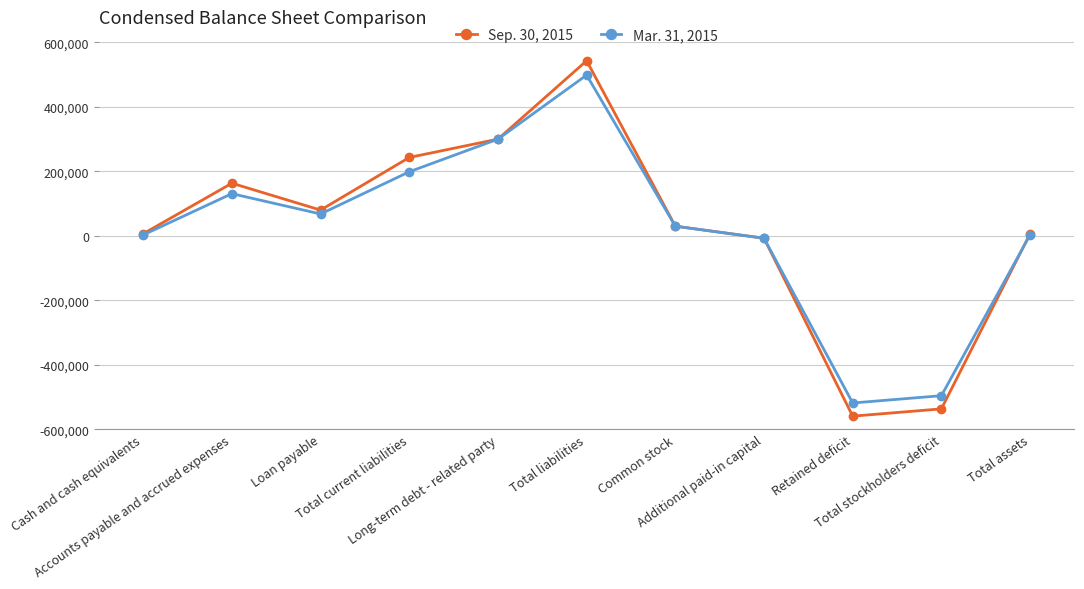

True or false: Sep. 30, 2015 has more than 1 interior local peaks.

True